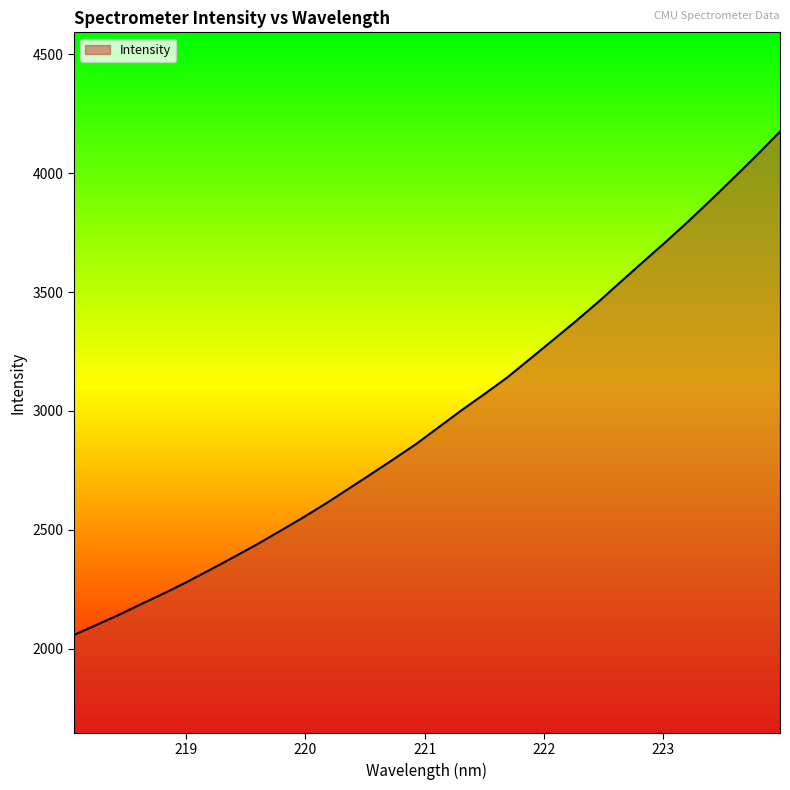

What is the greatest value displayed?

4175.0